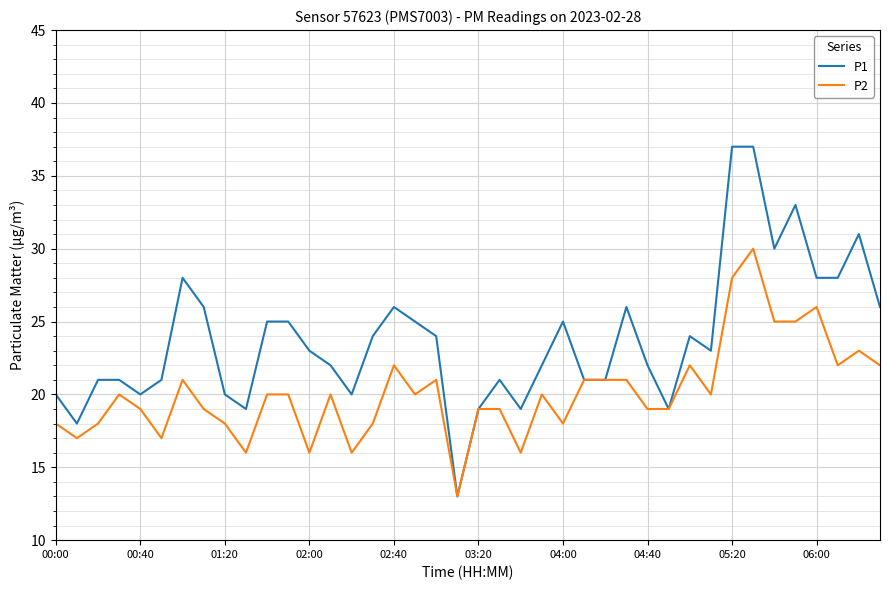

Which series has the largest range (max minus min)?

P1